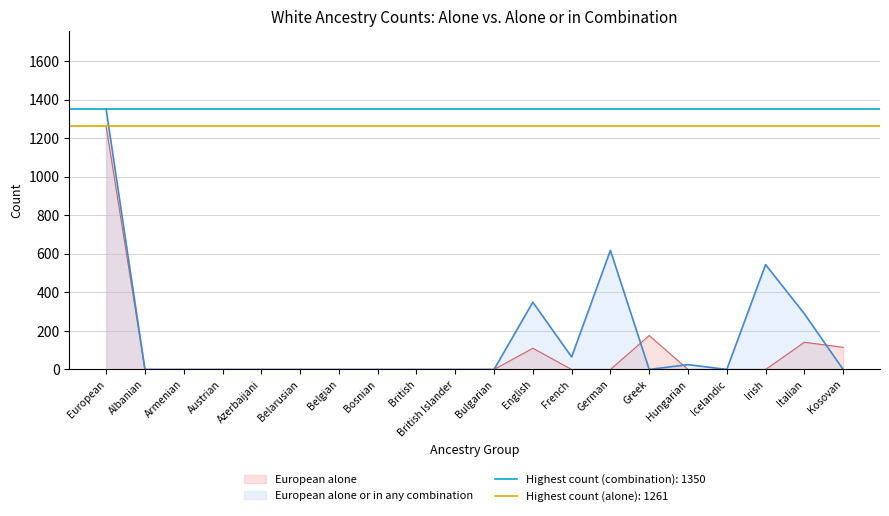

Reading left to right, list all the values displayed in this chart.

European alone: 1261	0	0	0	0	0	0	0	0	0	0	110	0	0	176	0	0	0	141	115
European alone or in any combination: 1350	0	0	0	0	0	0	0	0	0	0	349	65	618	0	25	0	544	289	0